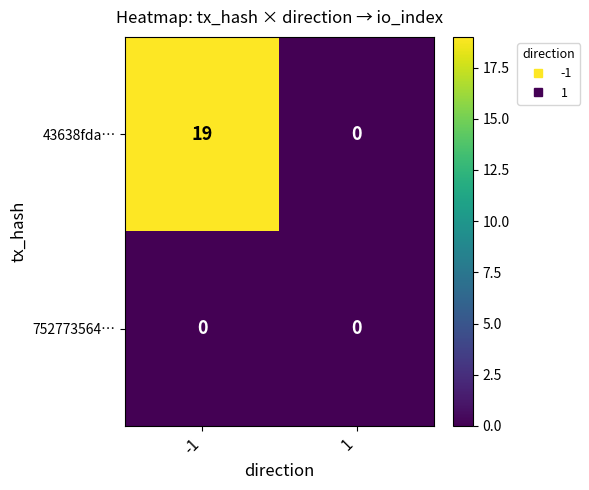

At how many categories does at least one series exceed 9?

1